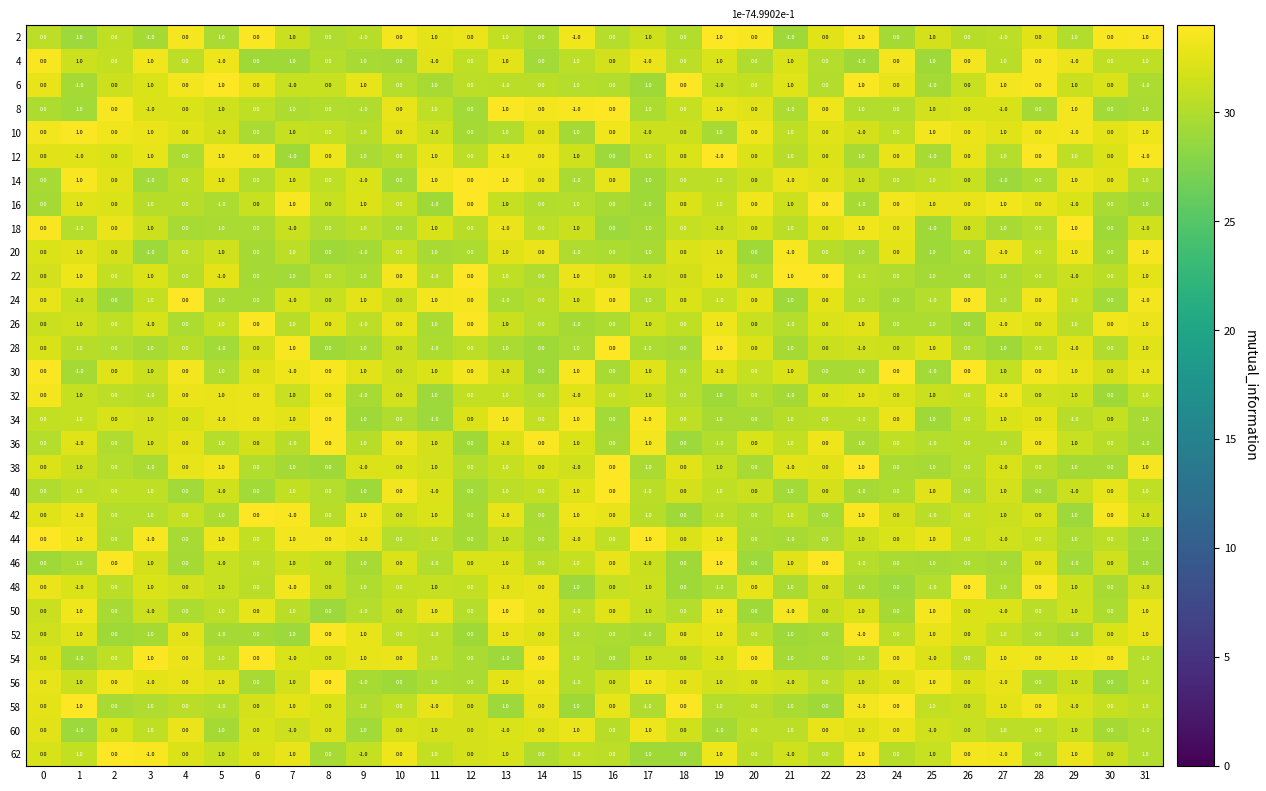

True or false: 44 has a value of 1 at 31.

True